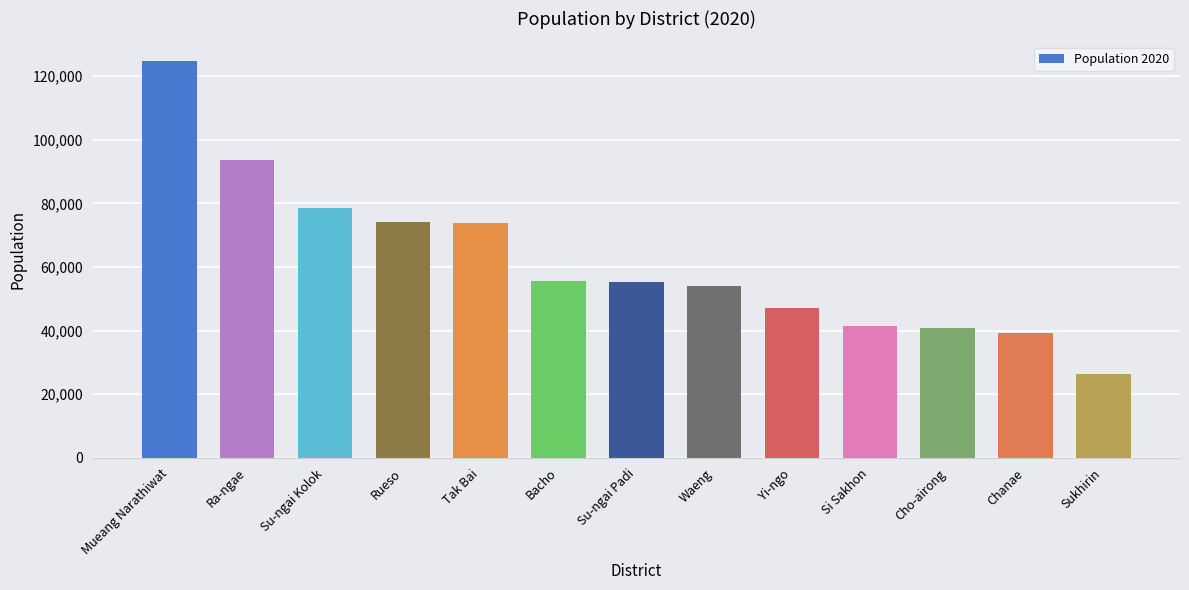

Count the number of data series in this chart.

1